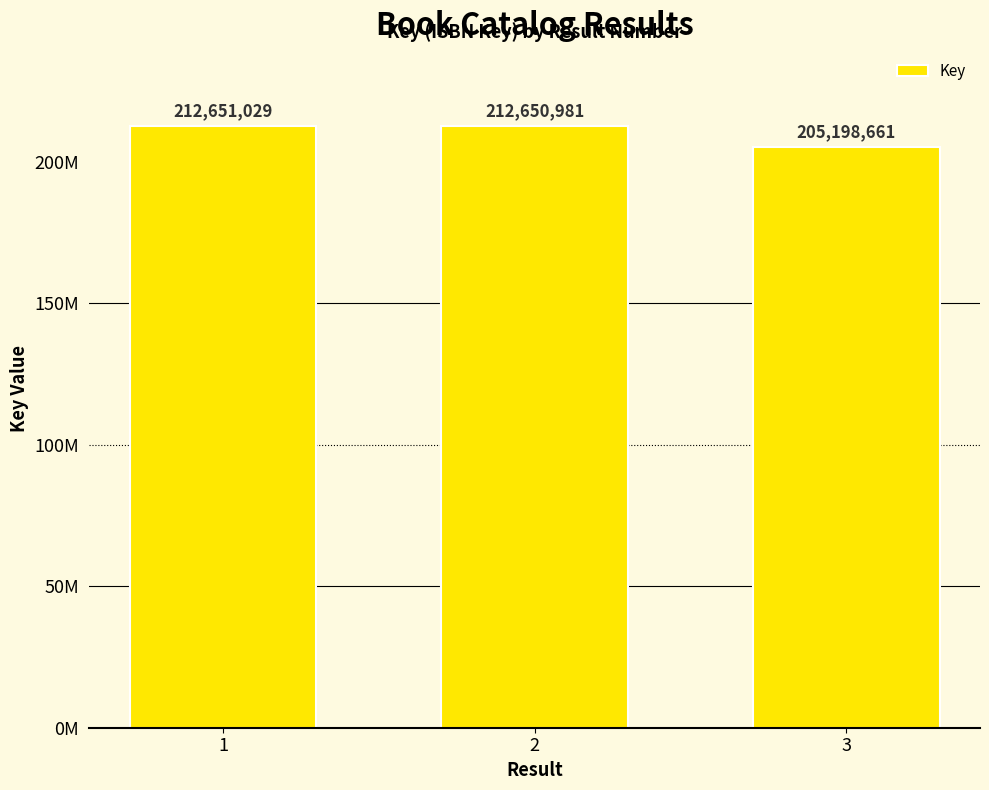

What is the ratio of the value at 2 to the value at 3?

1.0